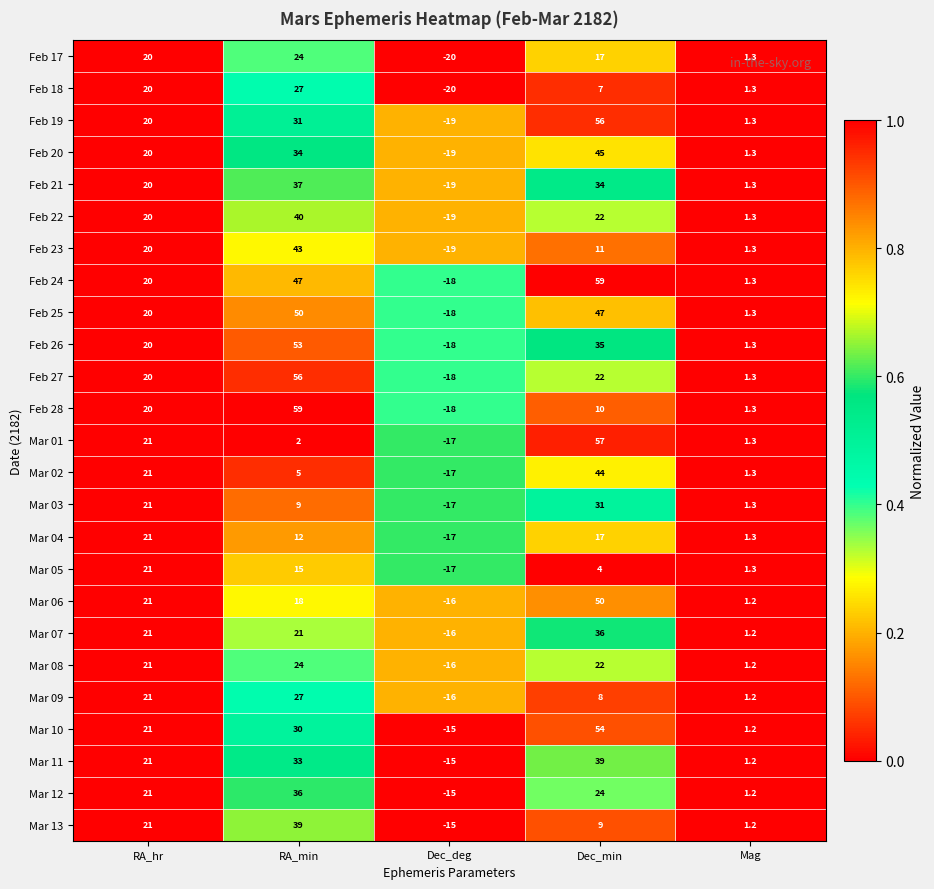

What is the maximum value shown in the chart?

59.0